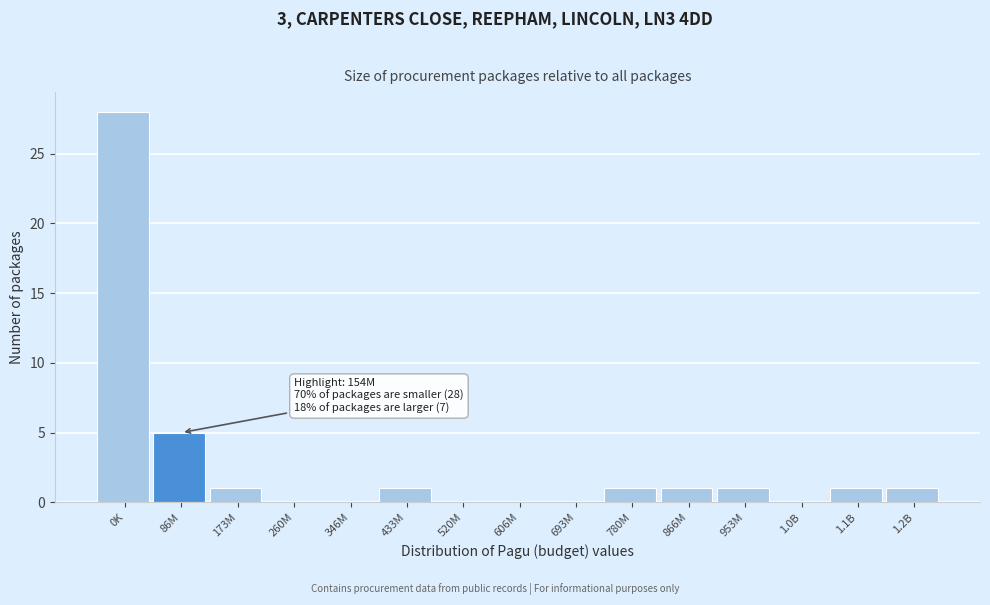

Reading left to right, list all the values displayed in this chart.

0K=28	86M=5	173M=1	260M=0	346M=0	433M=1	520M=0	606M=0	693M=0	780M=1	866M=1	953M=1	1.0B=0	1.1B=1	1.2B=1